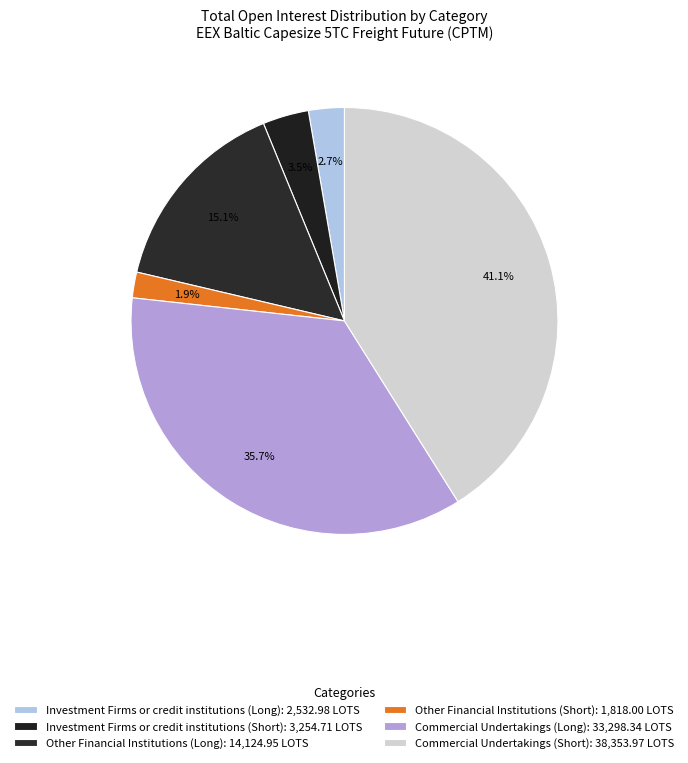

What percentage do Investment Firms or credit institutions (Long) and Other Financial Institutions (Long) together represent?

17.8%